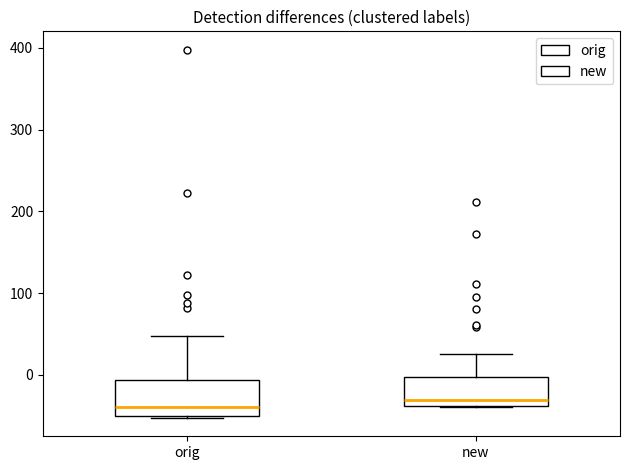

Where is the upper edge of the box for new on the y-axis? The values are not printed on the chart, so give them approximately, as read against the axis.

0